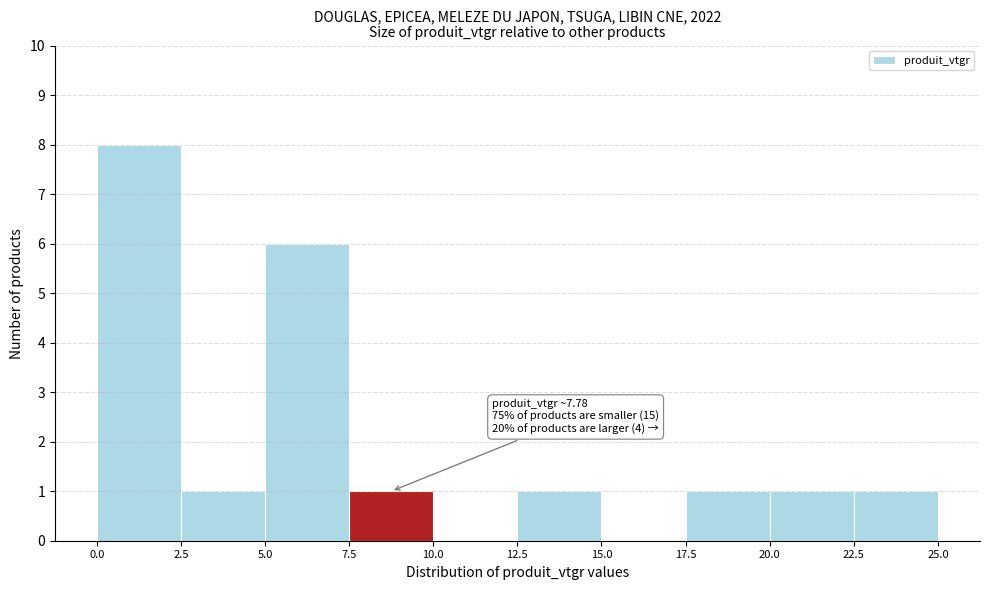

Over which range of the x-axis is the bar tallest?

0.0 to 2.5